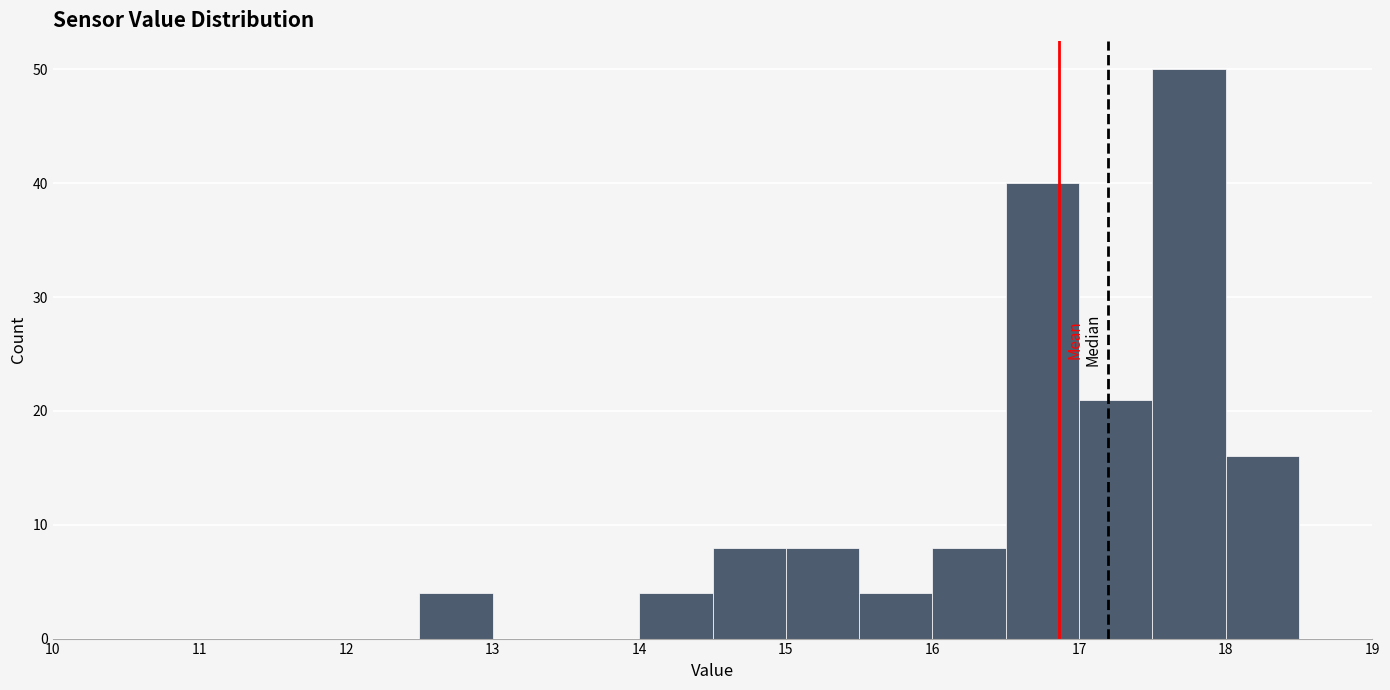

What is the height of the bar covering 18.0 to 18.5 on the x-axis? The values are not printed on the chart, so give them approximately, as read against the axis.

16